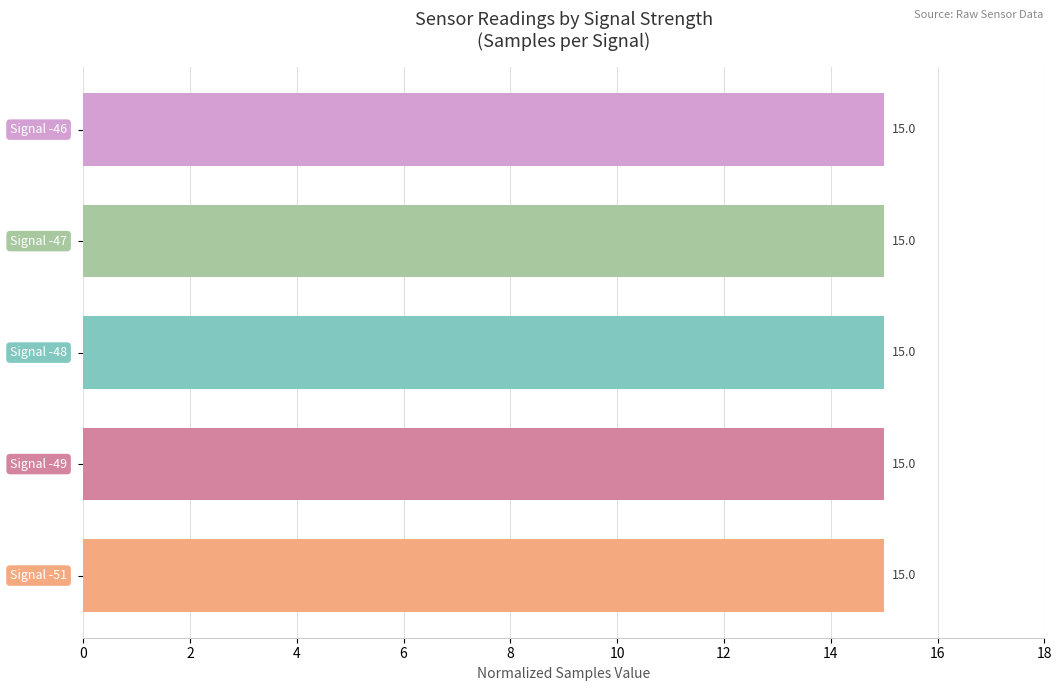

Count the values in the range 14 to 15.

5